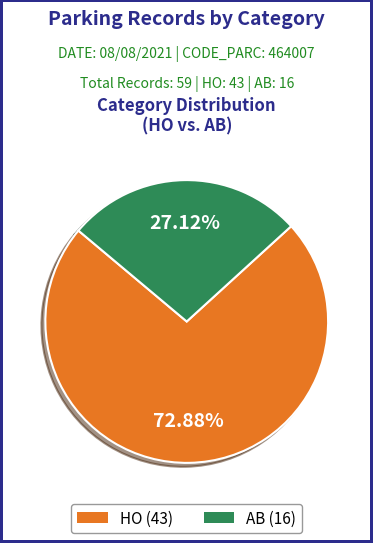

Does any single category account for the majority?

Yes